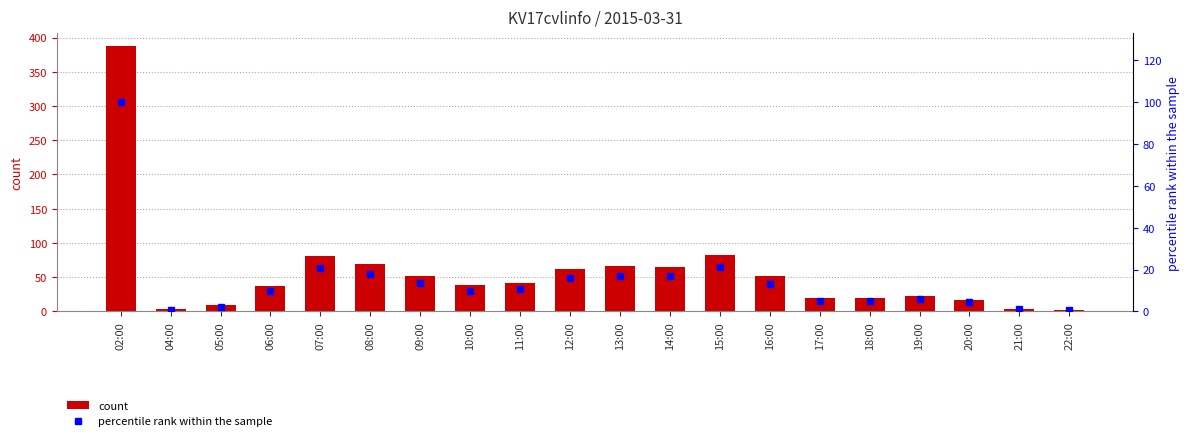

Is the value of count at 18:00 greater than the value of percentile rank within the sample at 21:00?

Yes